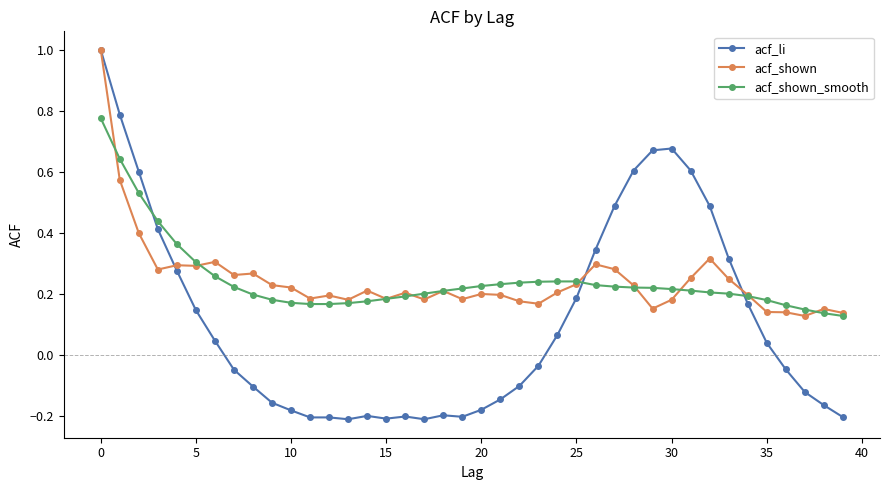

True or false: acf_shown has more than 0 points higher than both neighbors.

True